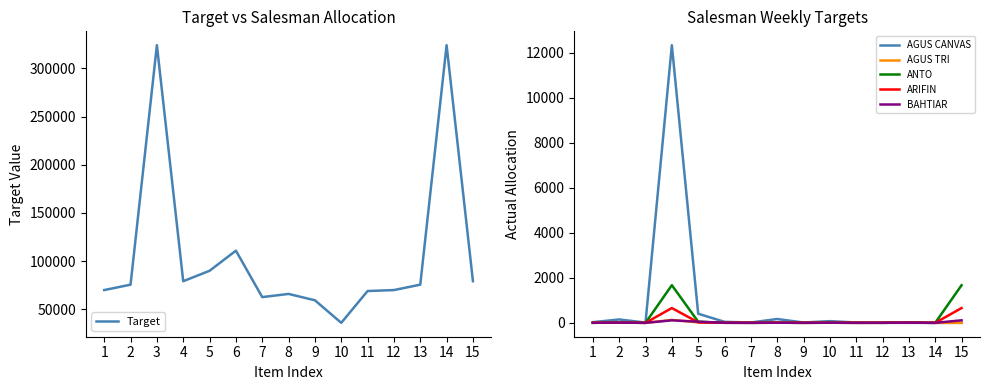

What is the value of the AGUS CANVAS point at the 3rd from the left?

12.0